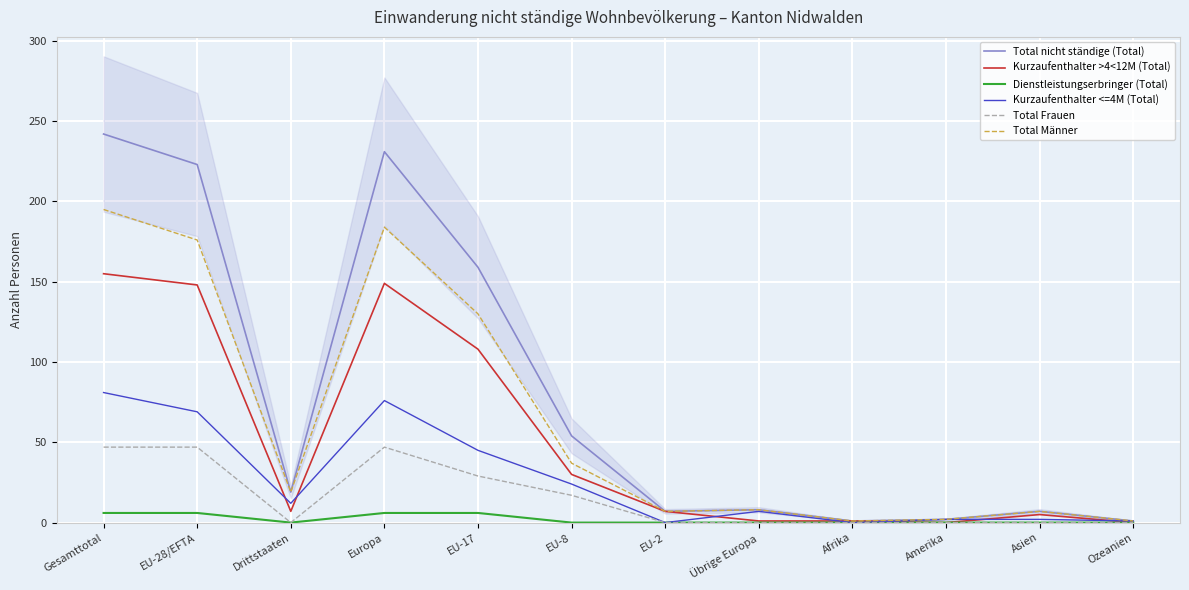

What is the value of the Kurzaufenthalter >4<12M (Total) point at the 11th from the left?

5